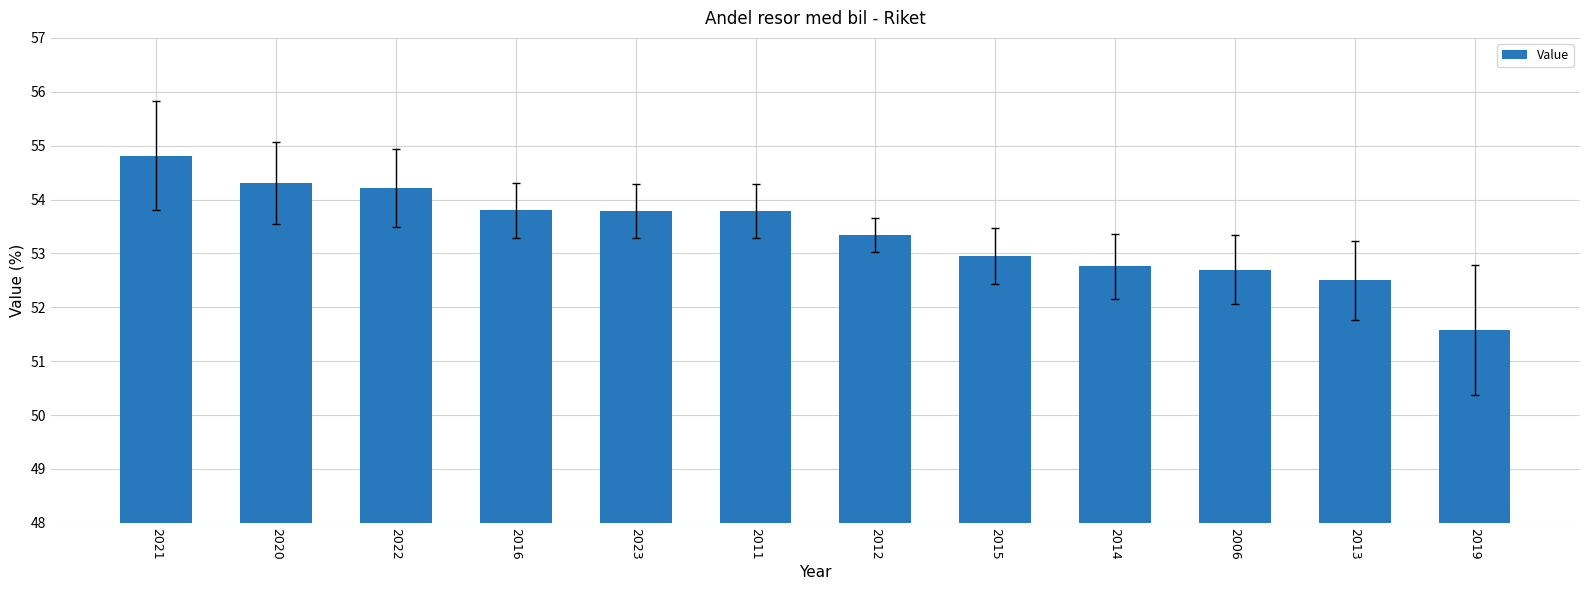

Reading left to right, transcribe all the data shown in this chart.

2021=54.8	2020=54.3	2022=54.2	2016=53.8	2023=53.8	2011=53.8	2012=53.3	2015=53.0	2014=52.8	2006=52.7	2013=52.5	2019=51.6